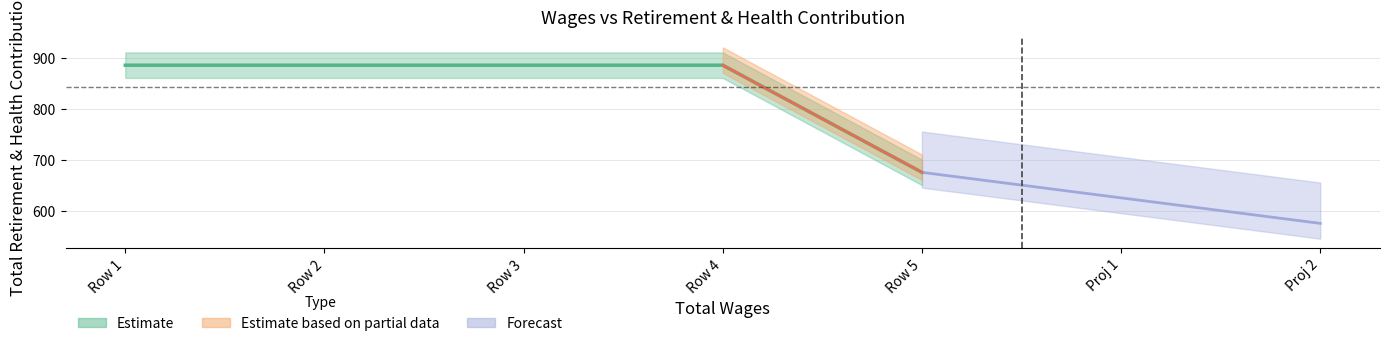

What is the maximum value shown in the chart?

886